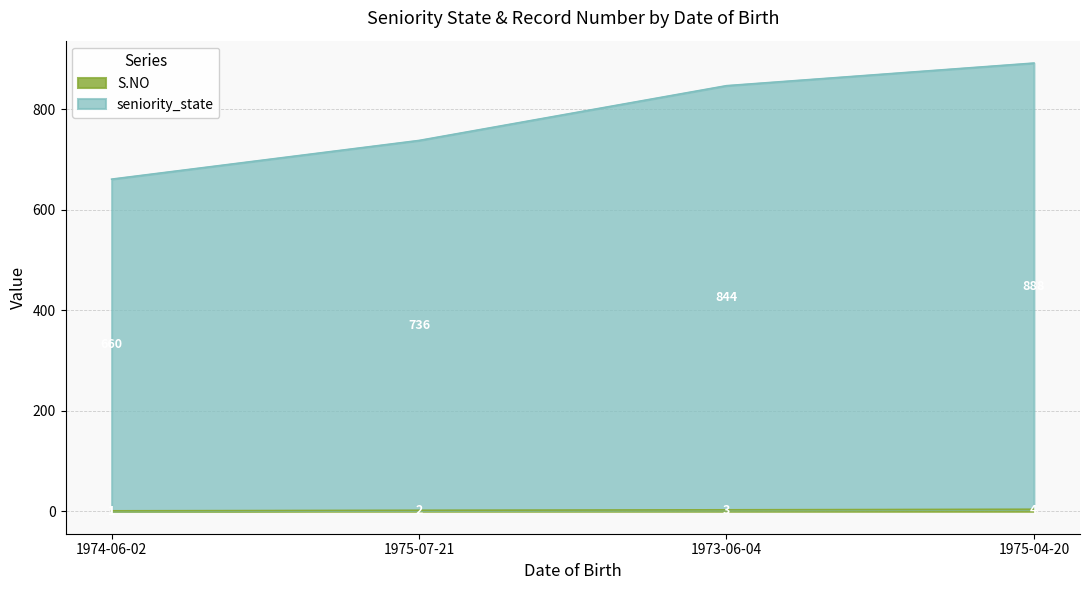

At which category is the sum across all series the highest?

1975-04-20